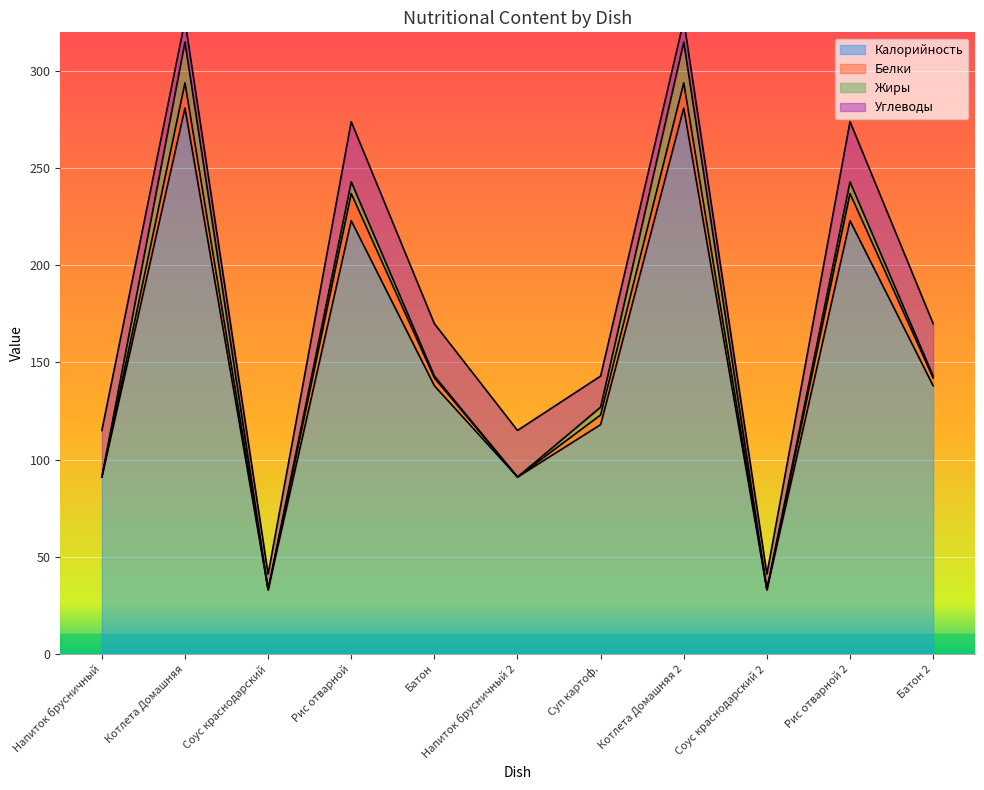

What position from the right is Соус краснодарский 2?

3